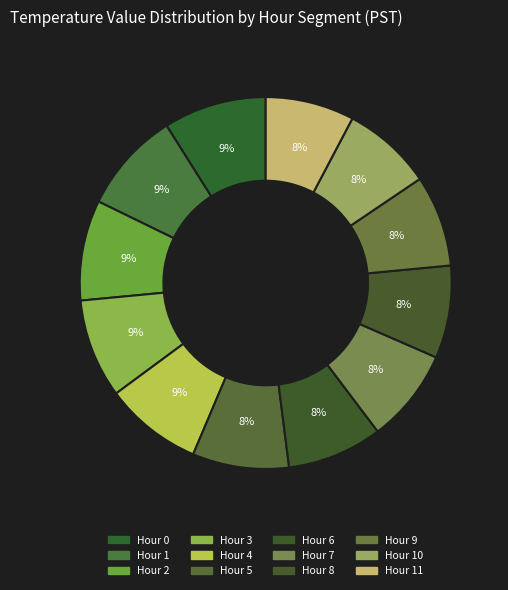

To the nearest percent, what percentage of the pie is Hour 7?

8%